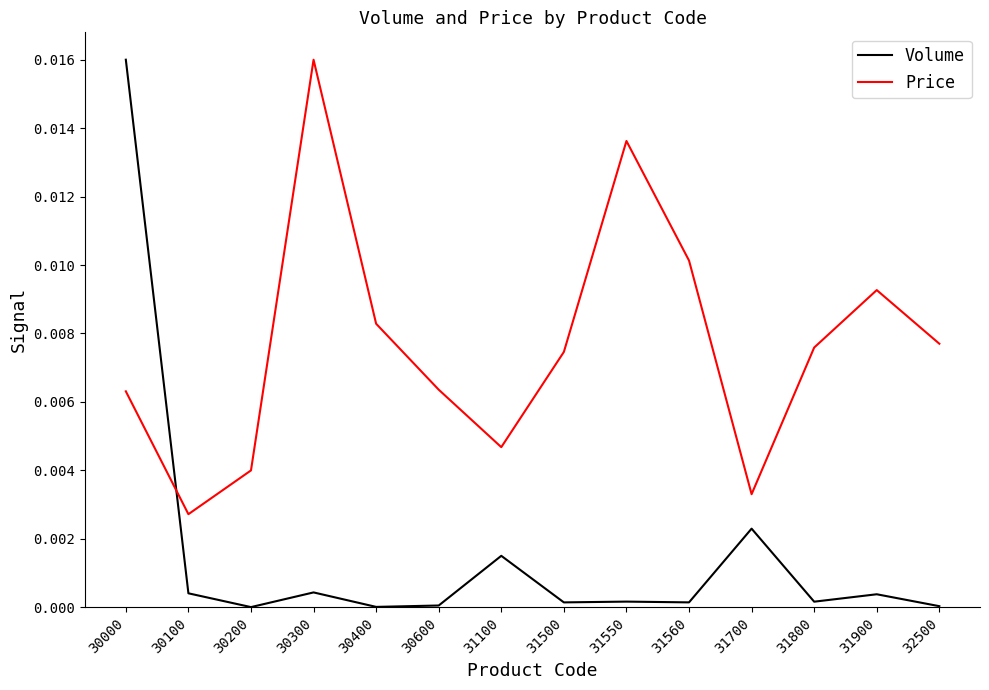

The value of Price at 31700 is 0.0. True or false?

True